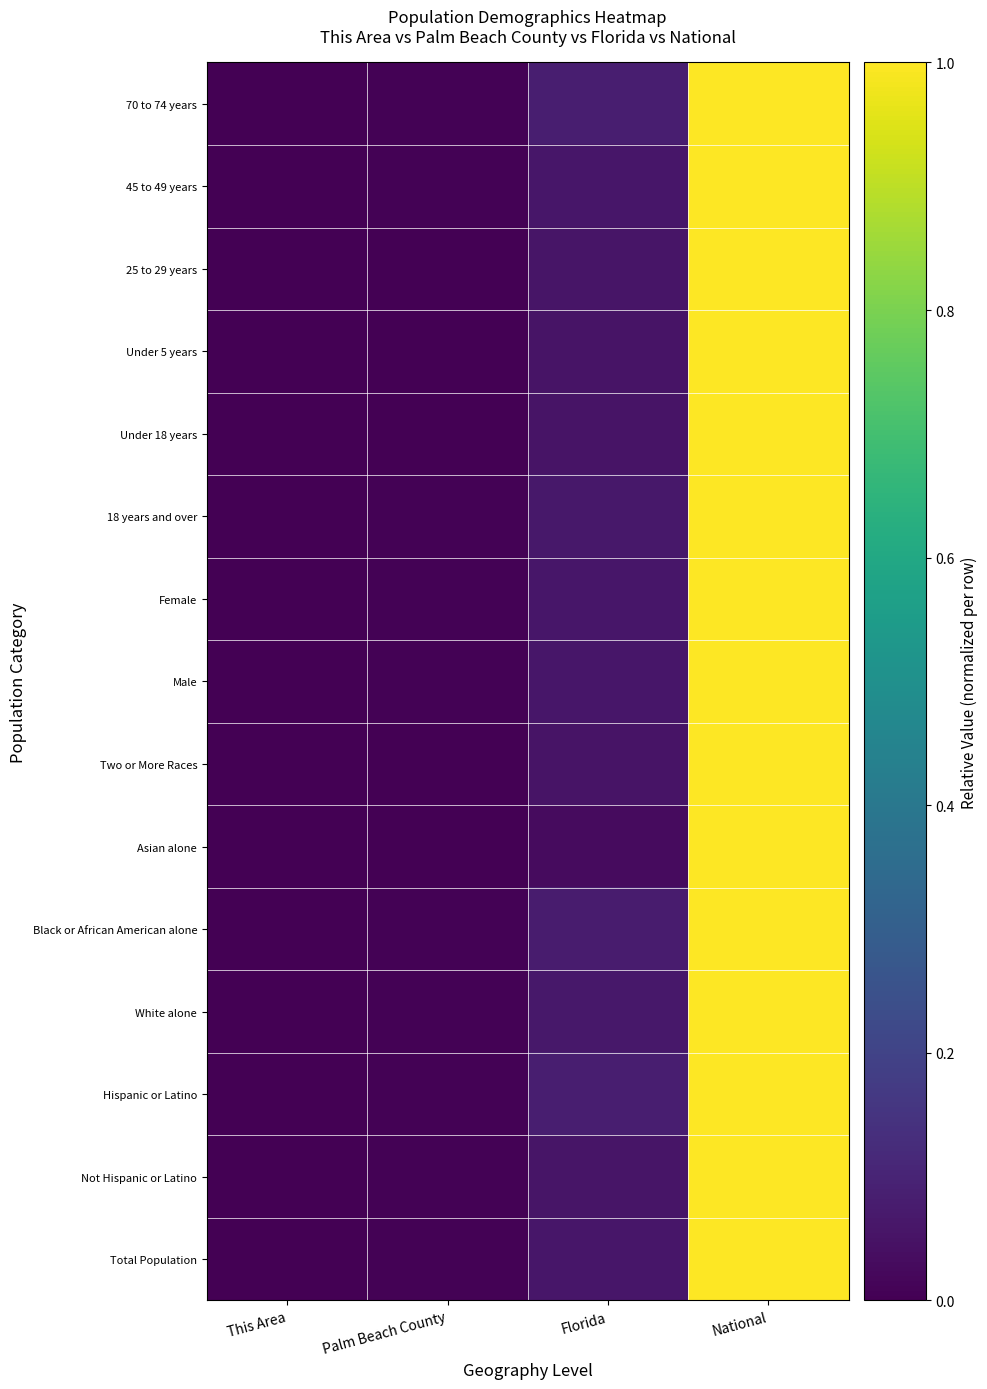

Which series has the largest total across all categories?

70 to 74 years